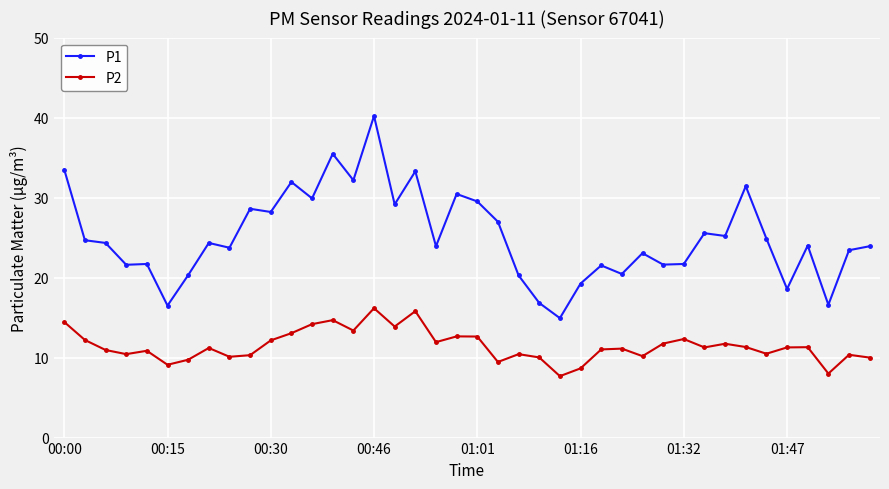

True or false: P1 has more than 0 points higher than both neighbors.

True